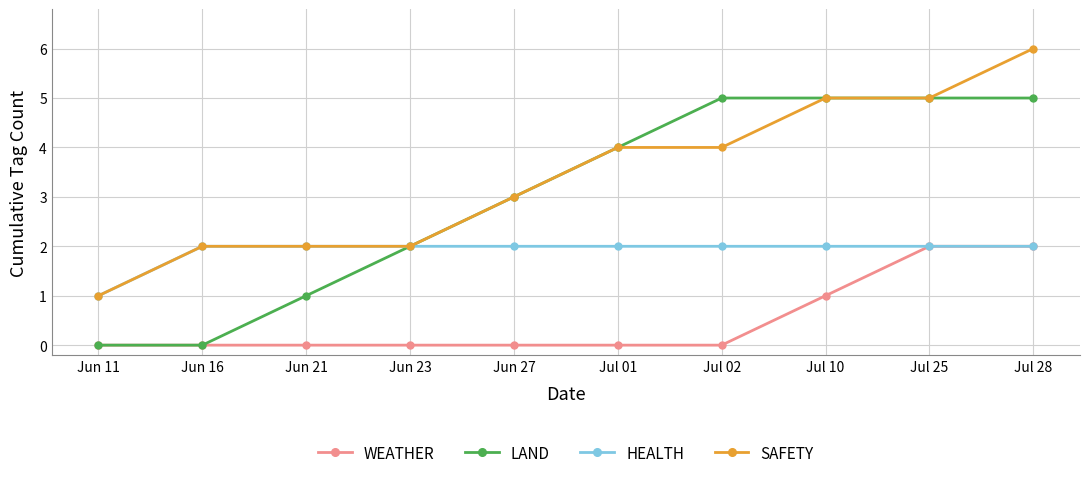

What is the difference between the highest and lowest values at Jul 10?

4